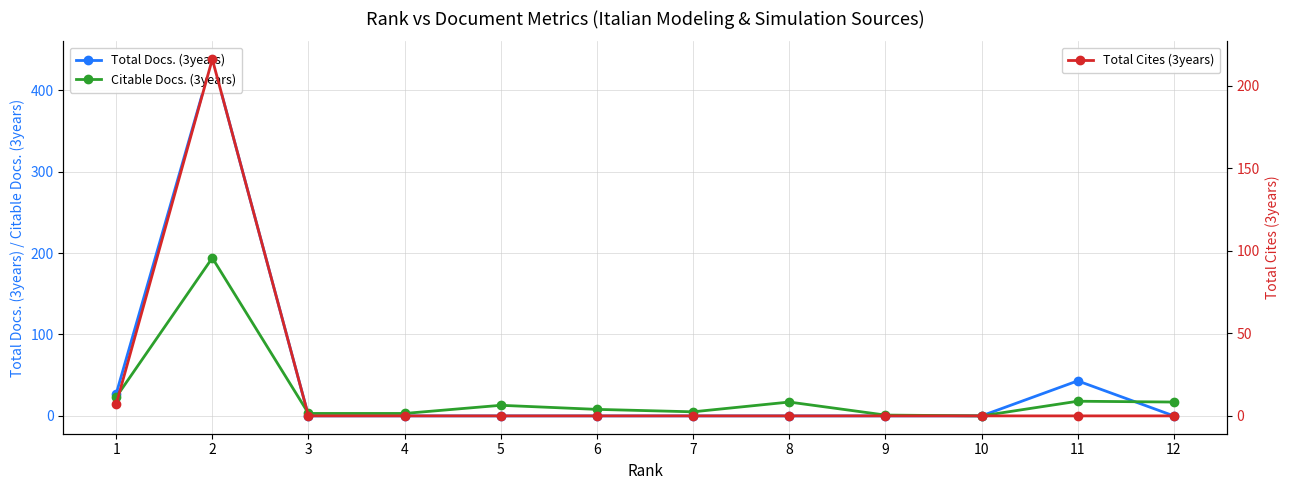

How many lines are shown in the chart?

3